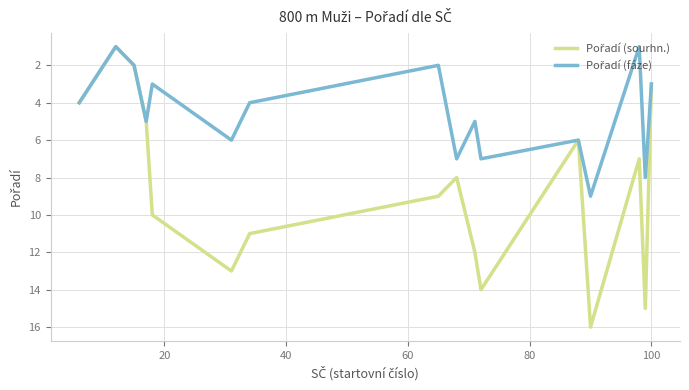

What is the greatest value displayed?

16